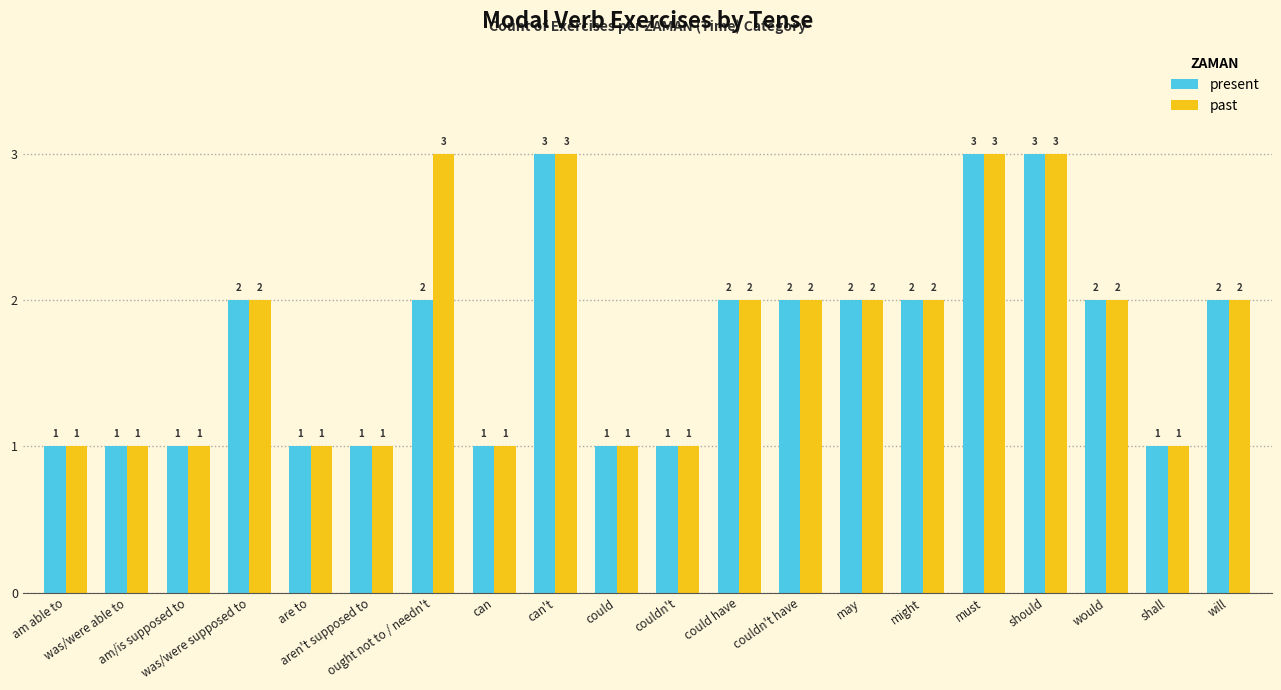

What is the difference between the second highest and minimum values in the present series?

2